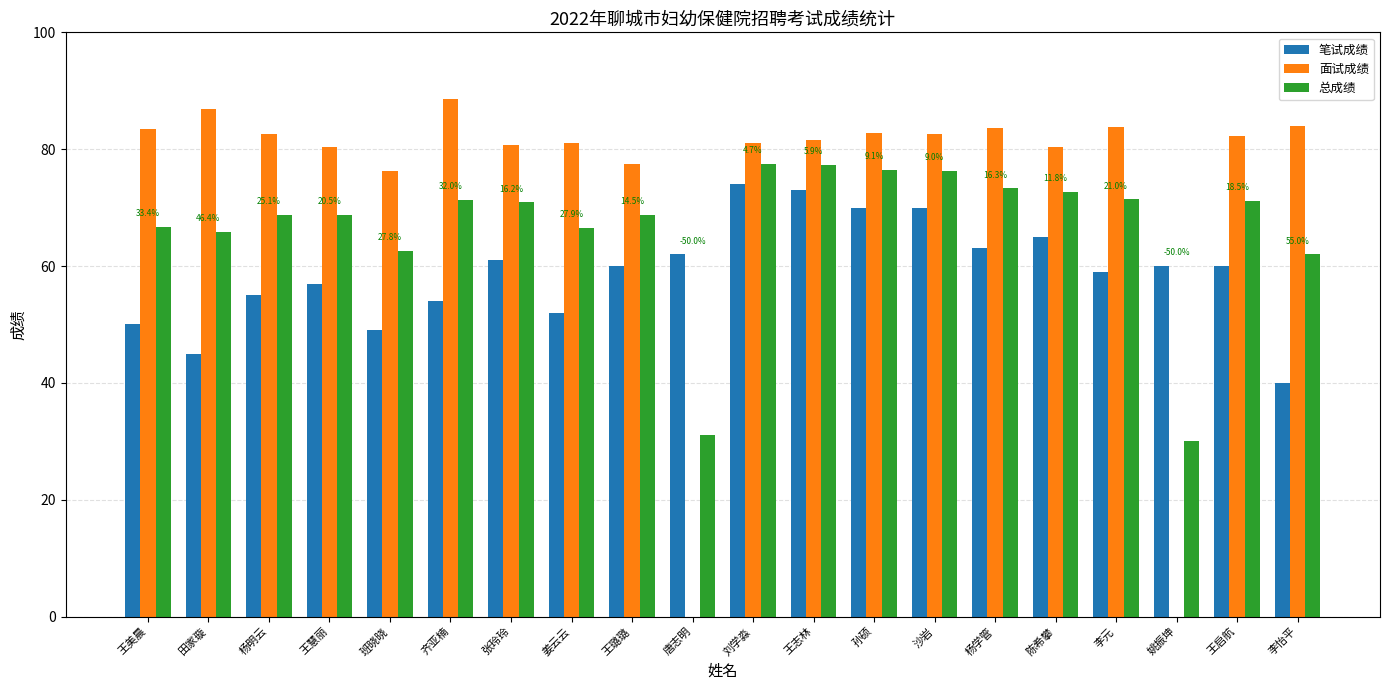

Which series has the largest range (max minus min)?

面试成绩